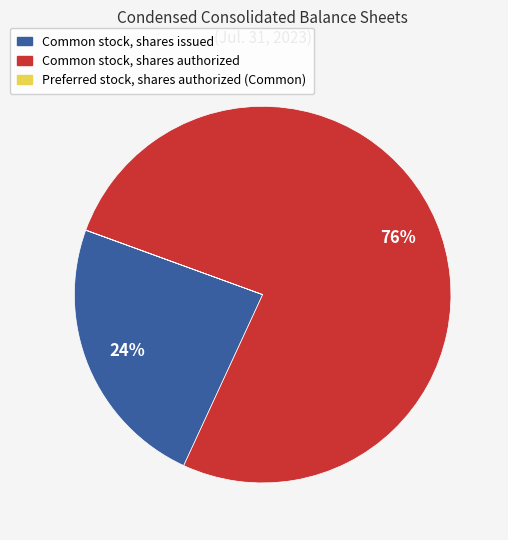

Is it true that Common stock, shares authorized is 76% of the pie?

True